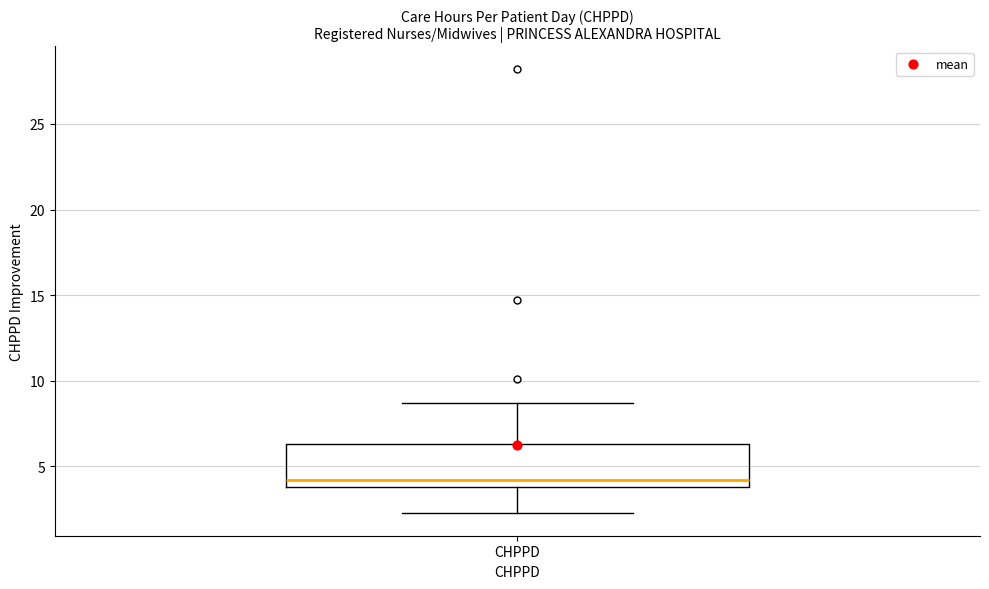

Read this box plot against the y-axis: the position of the median line, the range covered by the box, and the ends of both whiskers. The values are not printed on the chart, so give them approximately, as read against the axis.

median 4.0 (just above the box's lower edge), box 4.0 to 6.5, whiskers 2.5 to 8.5